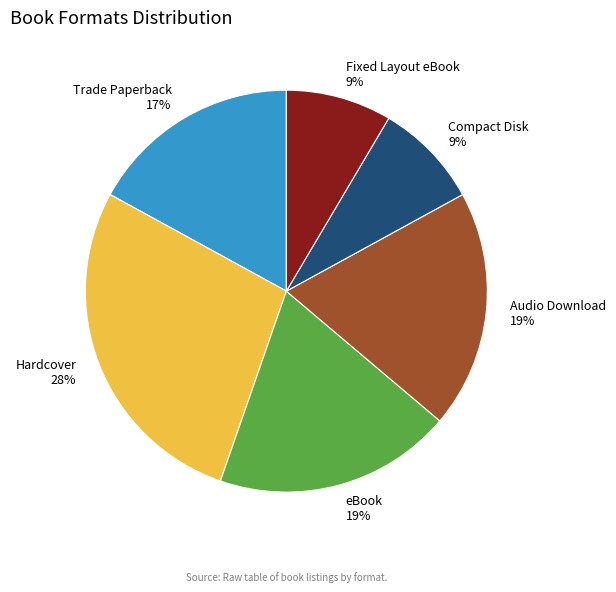

Is the sum of Hardcover and Audio Download greater than half?

No